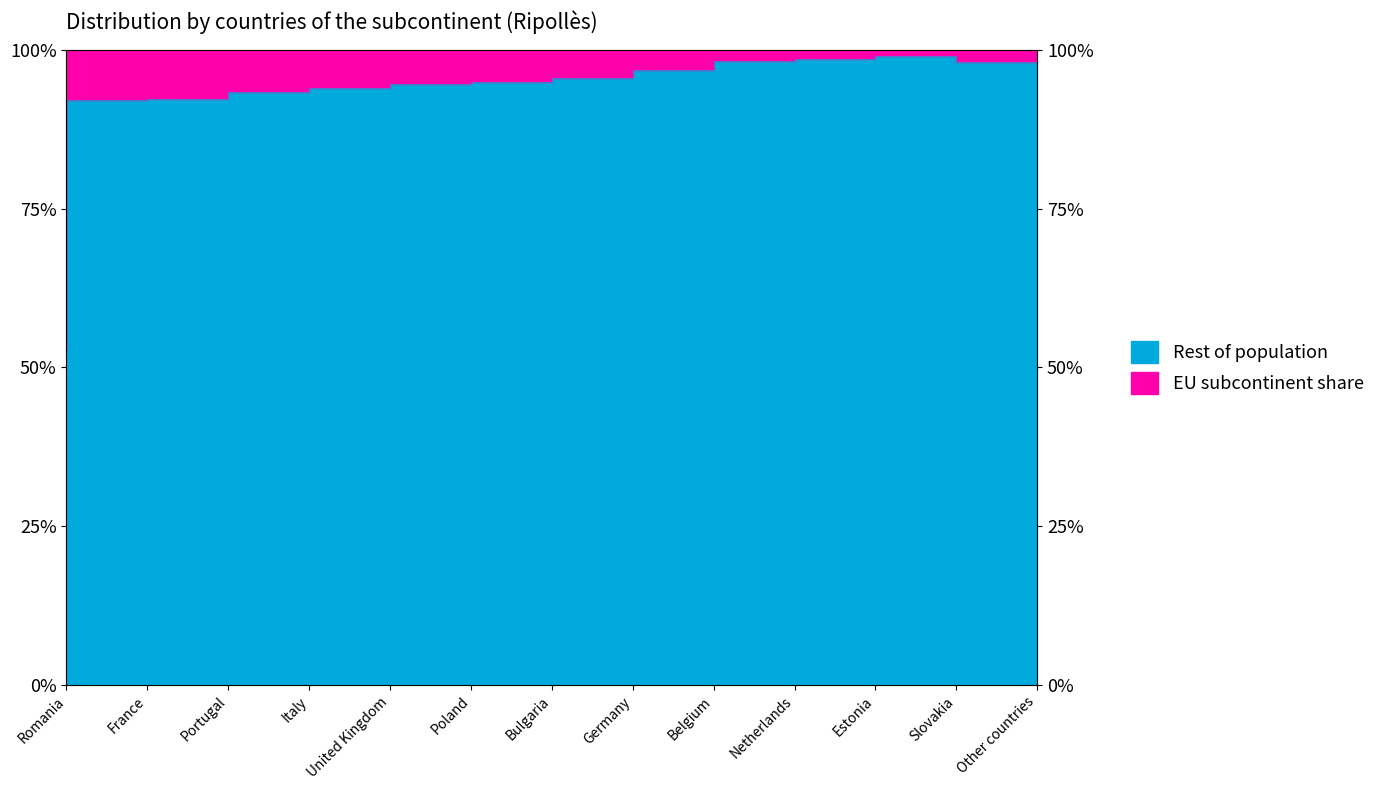

What position from the left is Romania?

1